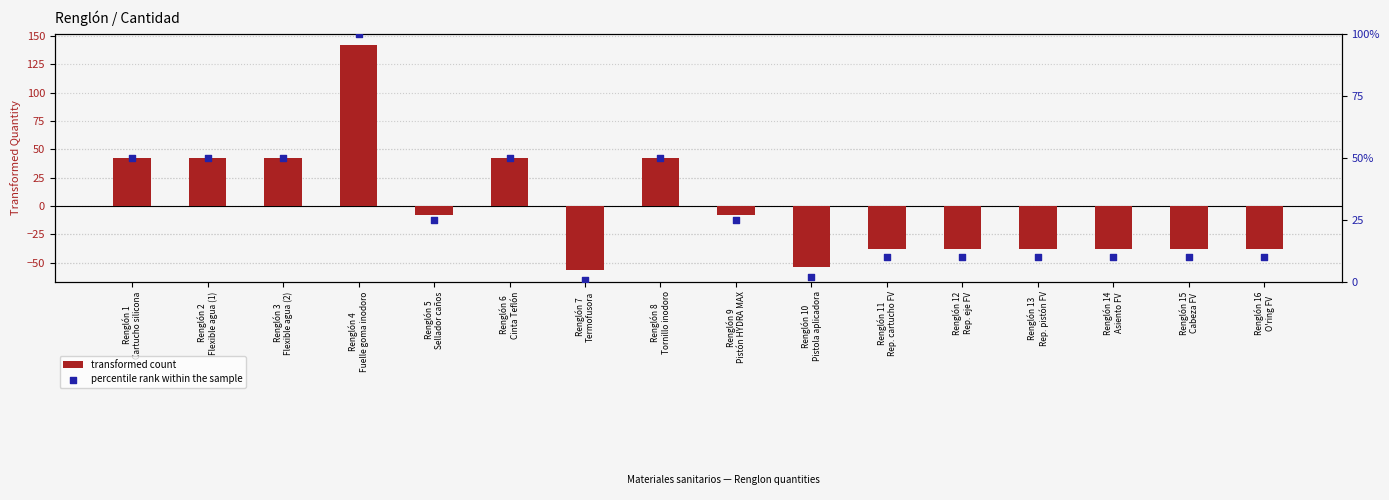

What is the total value across all series at Renglón 14
Asiento FV?

-27.8